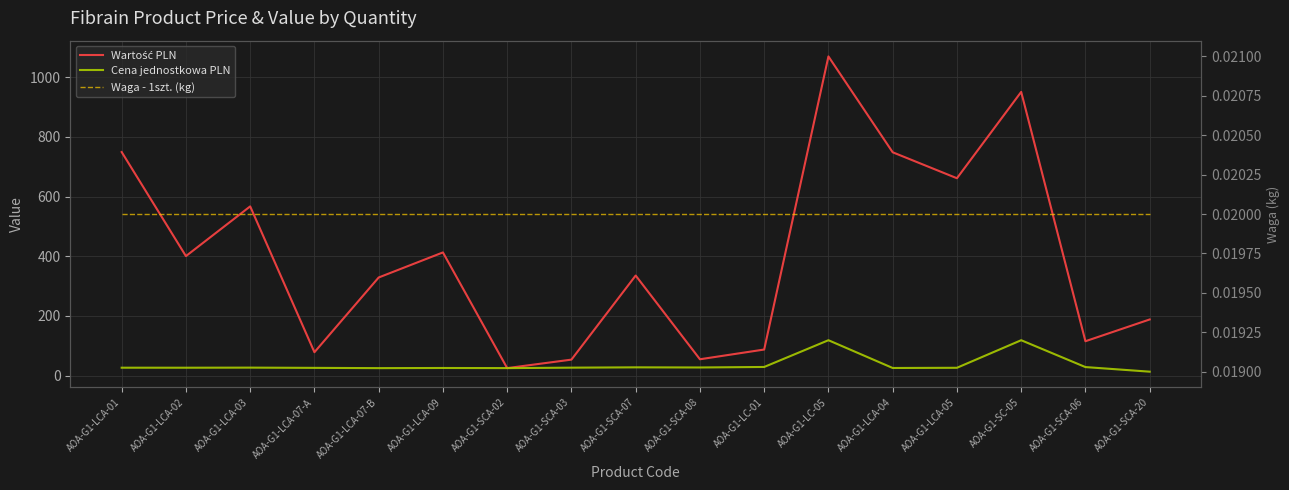

Does the chart display data point markers on the line(s)?

No